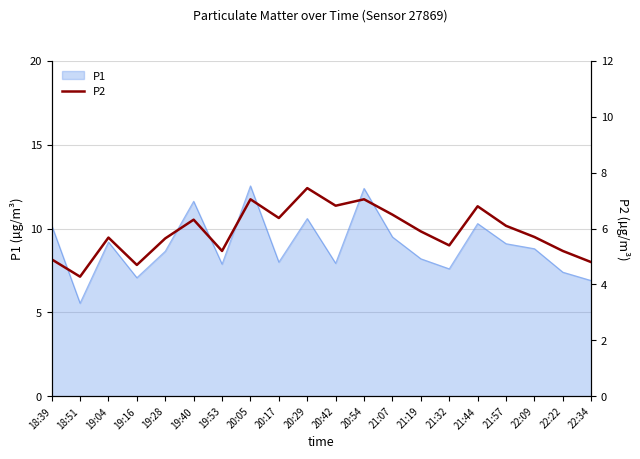

What position from the right is 22:34?

1